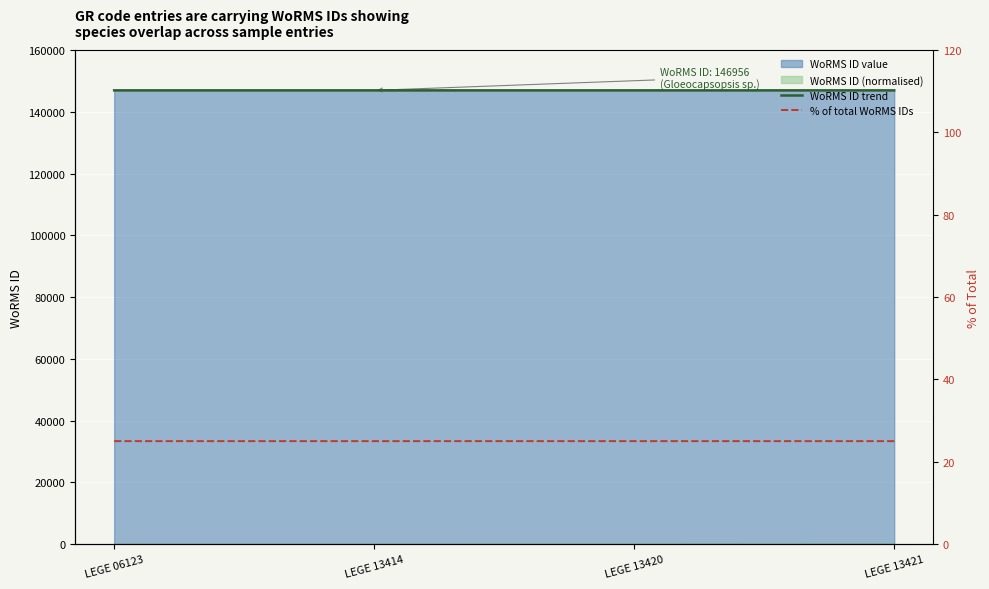

Is it true that WoRMS ID trend equals 146957 at LEGE 06123?

True